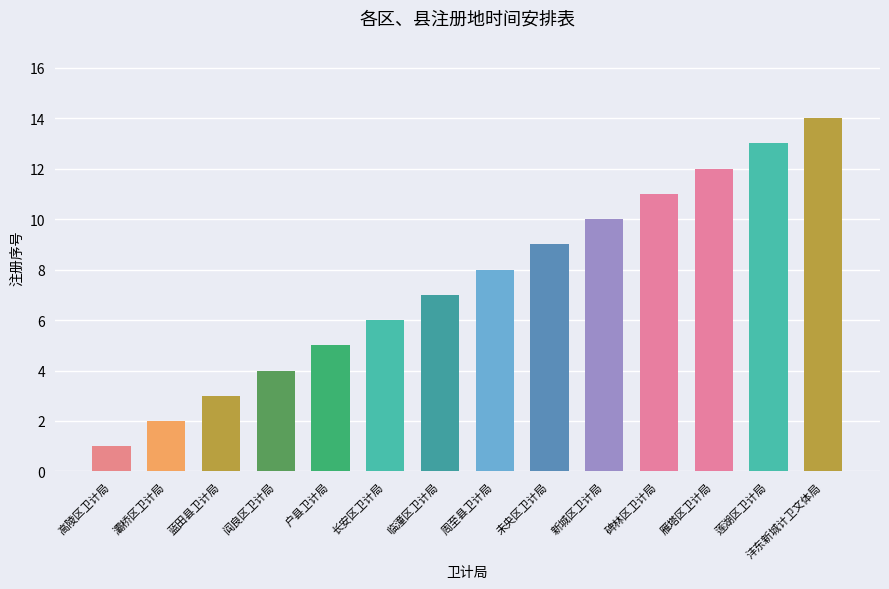

What is the label of the 11th bar from the right?

阎良区卫计局